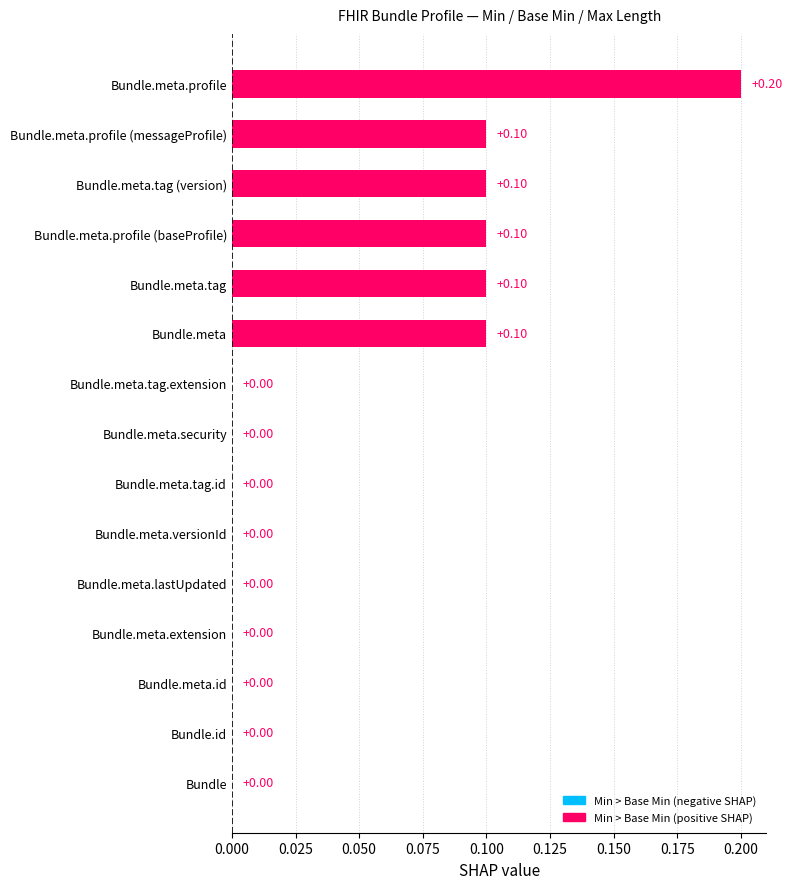

Which has a higher value, Bundle.meta.versionId or Bundle.meta.tag?

Bundle.meta.tag